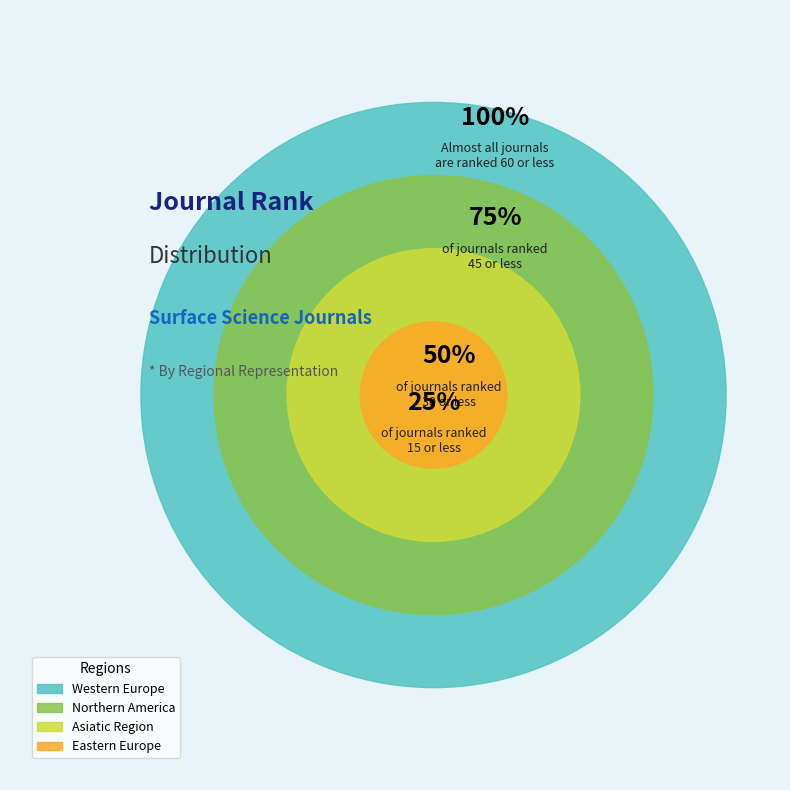

Rank the categories by value from lowest to highest.

Eastern Europe, Asiatic Region, Northern America, Western Europe